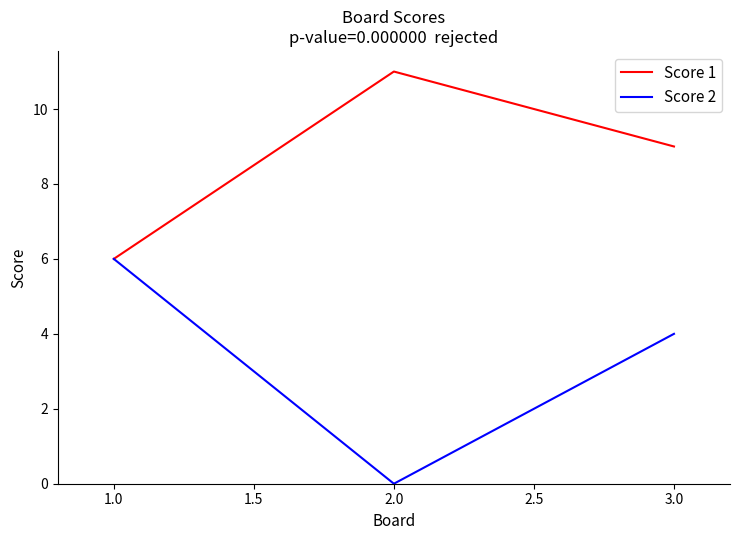

Reading left to right, list all the values displayed in this chart.

Score 1: 6	11	9
Score 2: 6	0	4